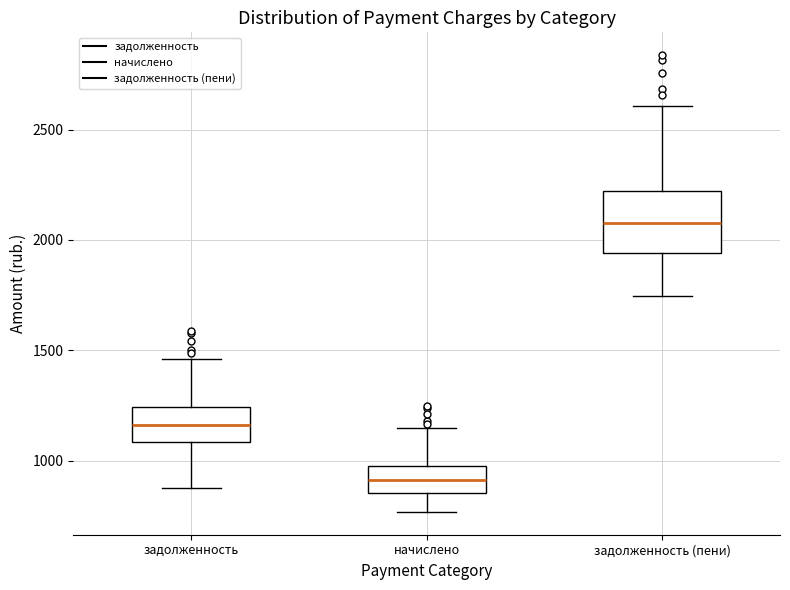

Which box's median line is the highest?

задолженность (пени)